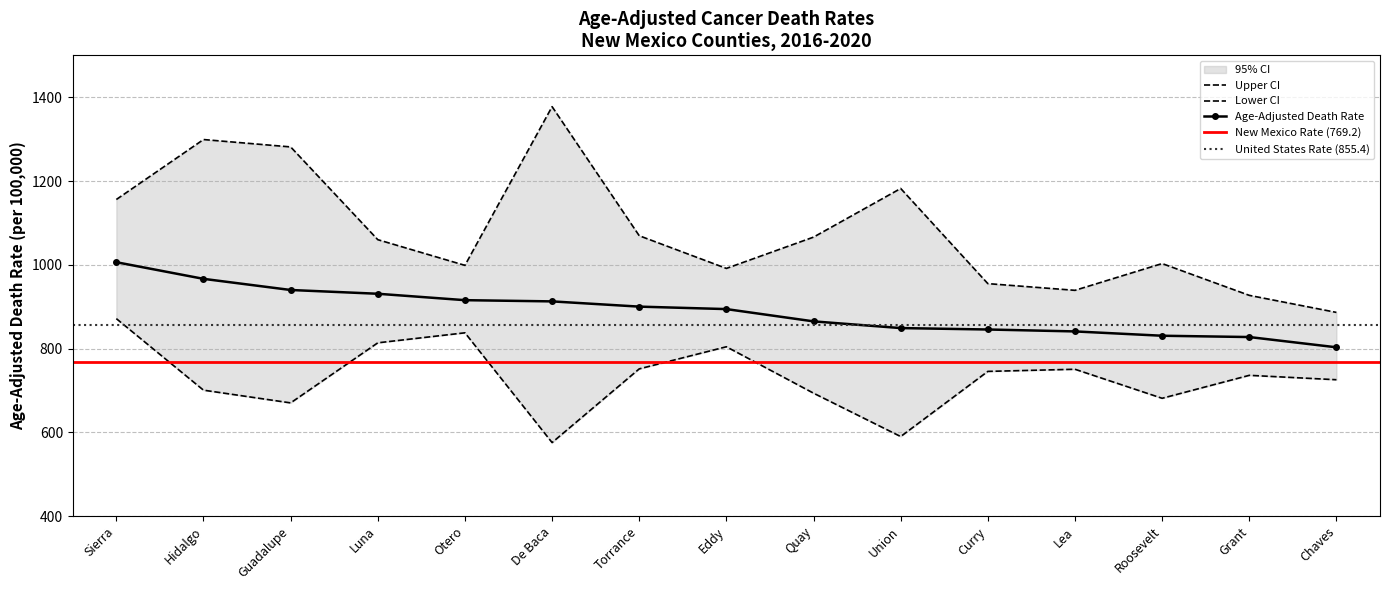

List the labels in order of Age-Adjusted Death Rate value, smallest first.

Chaves, Grant, Roosevelt, Lea, Curry, Union, Quay, Eddy, Torrance, De Baca, Otero, Luna, Guadalupe, Hidalgo, Sierra